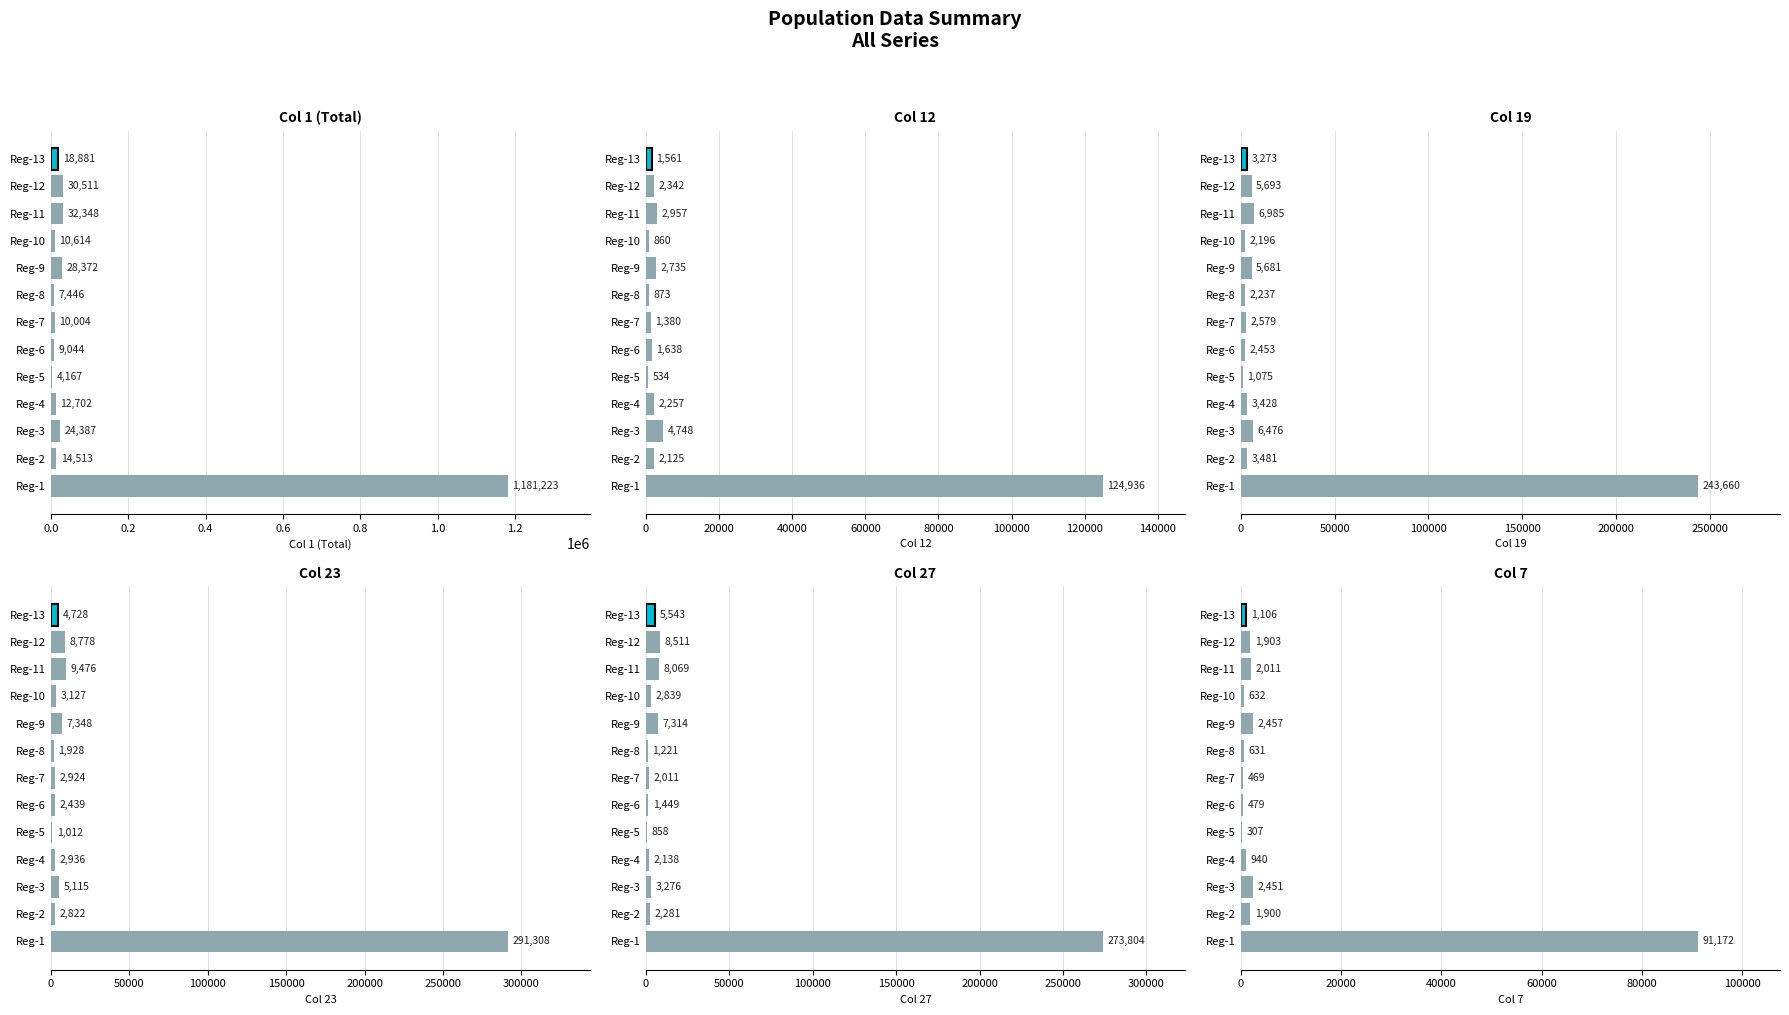

How many values in the Col 7 series are below 1106?

6